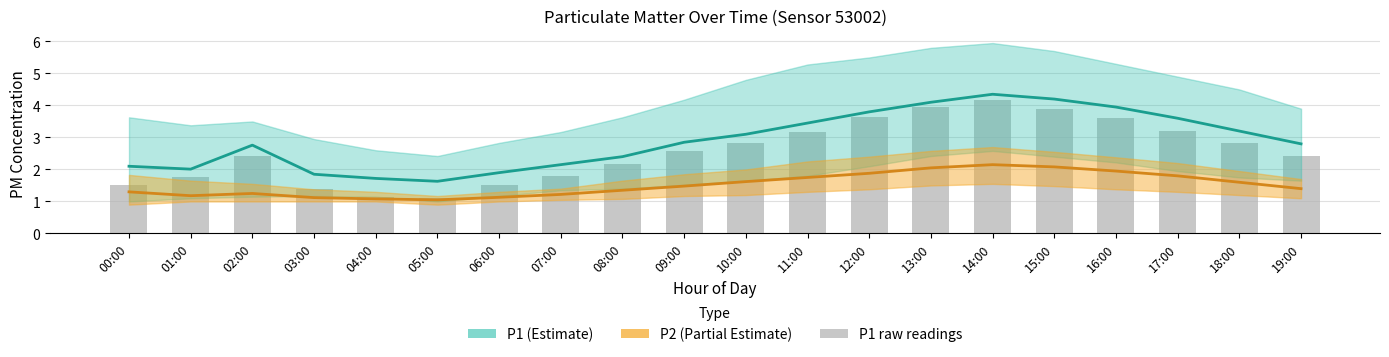

At which category is the sum across all series the highest?

14:00